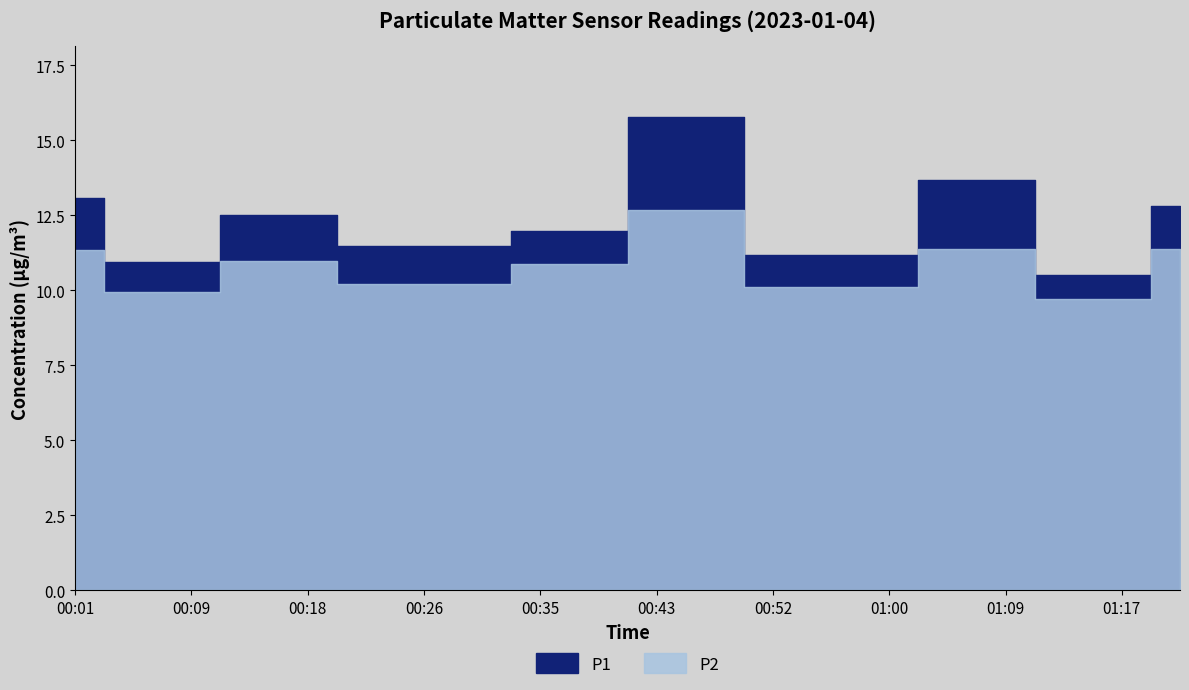

Is it true that P1 equals 12.0 at 00:35?

True